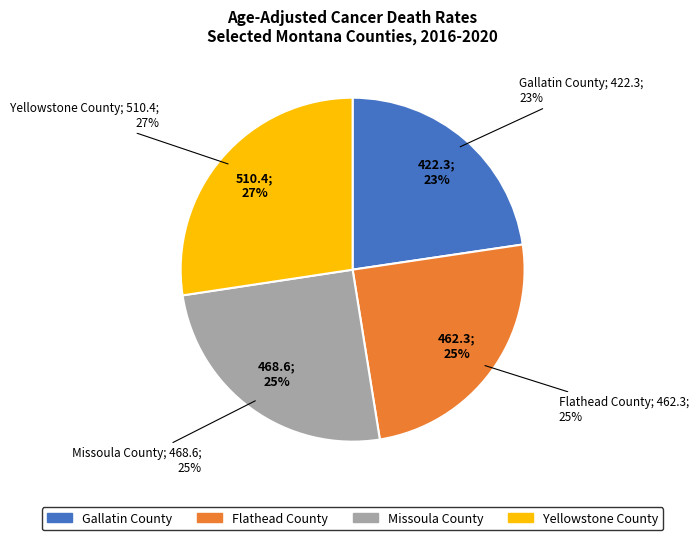

Which category has the biggest portion of the pie?

Yellowstone County